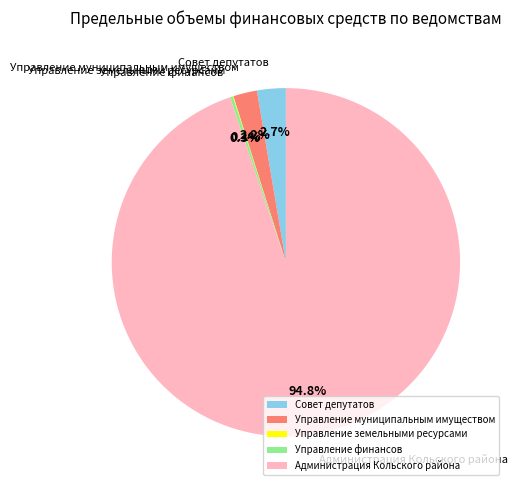

What portion of the pie excludes Управление муниципальным имуществом?

97.8%